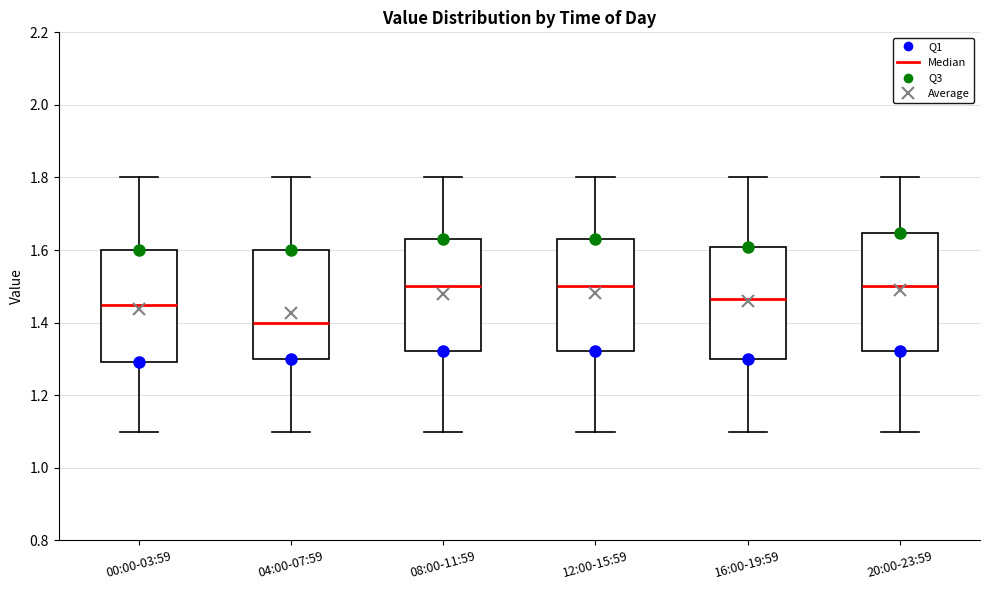

Reading left to right, transcribe this box plot: for each box, give where its median line is, the range the box spans, and where its two whiskers end, as read against the y-axis. The values are not printed on the chart, so give them approximately, as read against the axis.

00:00-03:59: median 1.46, box 1.30 to 1.60, whiskers 1.10 to 1.80
04:00-07:59: median 1.40, box 1.30 to 1.60, whiskers 1.10 to 1.80
08:00-11:59: median 1.50, box 1.32 to 1.64, whiskers 1.10 to 1.80
12:00-15:59: median 1.50, box 1.32 to 1.64, whiskers 1.10 to 1.80
16:00-19:59: median 1.46, box 1.30 to 1.60, whiskers 1.10 to 1.80
20:00-23:59: median 1.50, box 1.32 to 1.64, whiskers 1.10 to 1.80